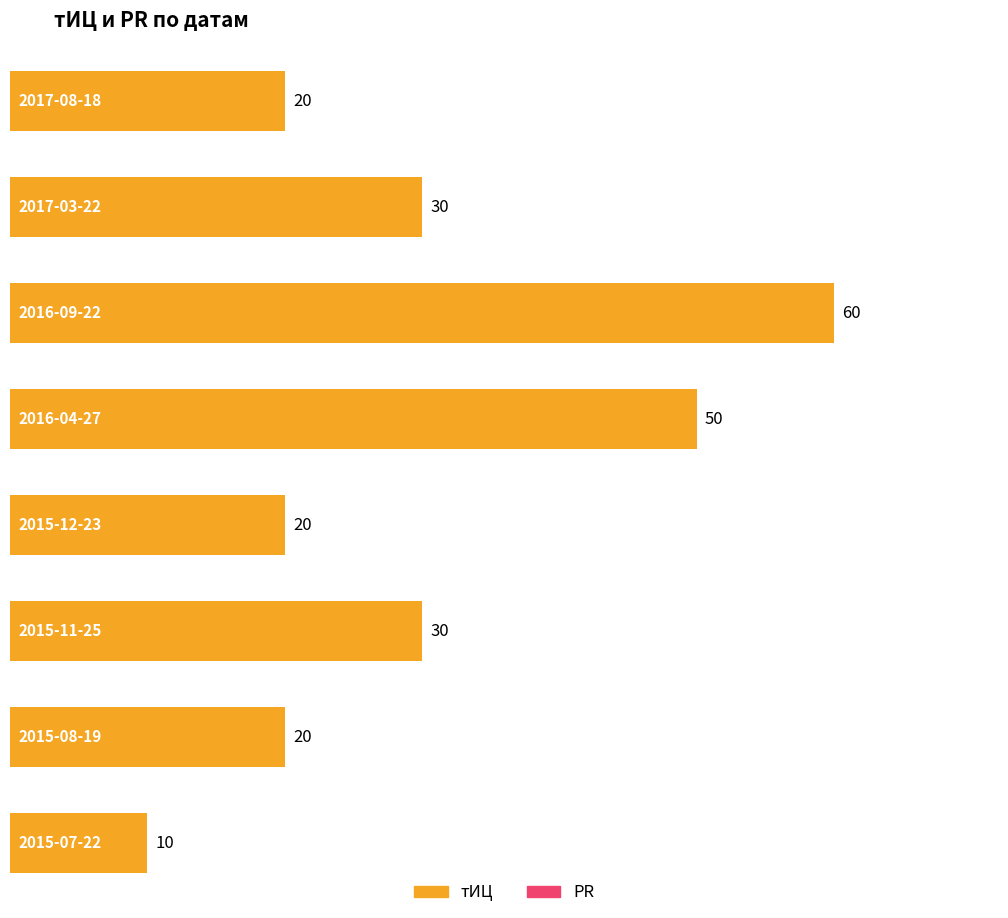

Which series has the largest range (max minus min)?

тИЦ